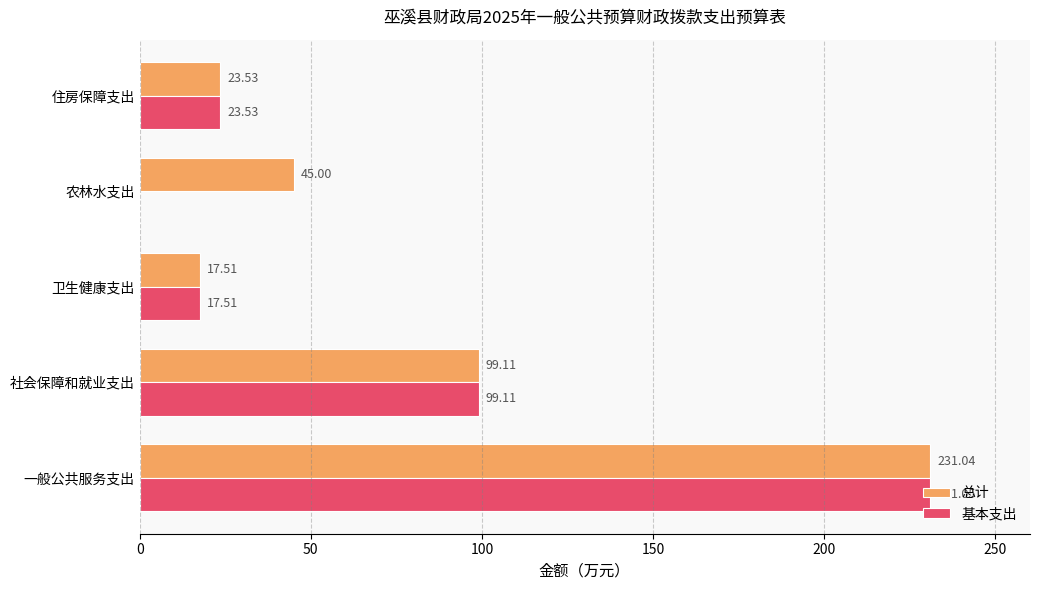

Which series has the largest total across all categories?

总计